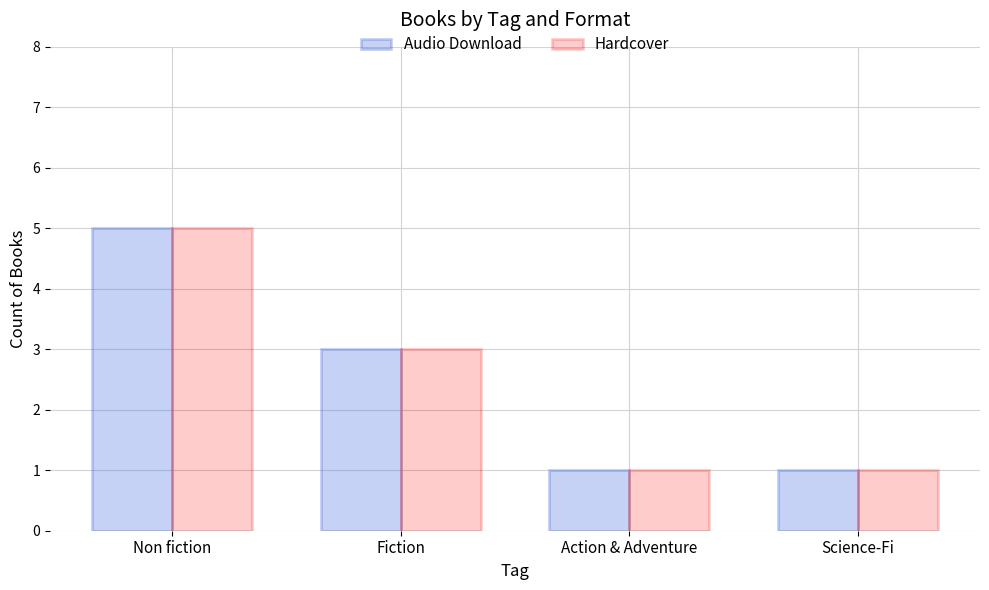

Where does the Hardcover series first go above 3?

Non fiction